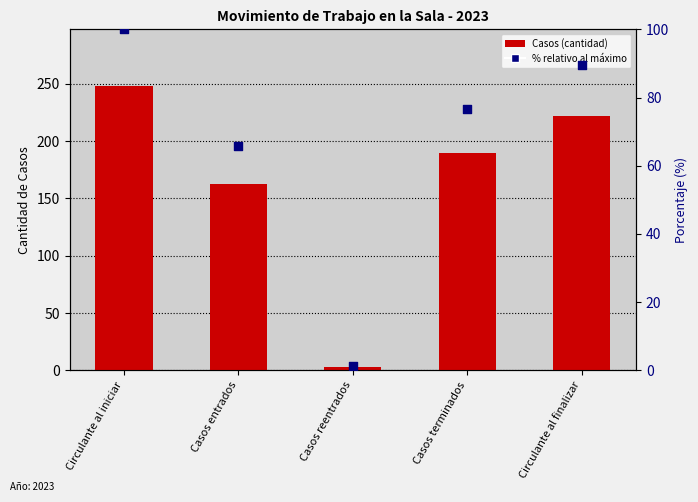

At how many categories does at least one series exceed 176?

3